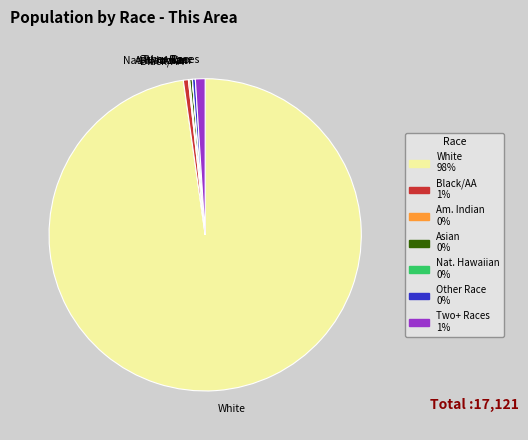

What is the largest slice in the pie chart?

White